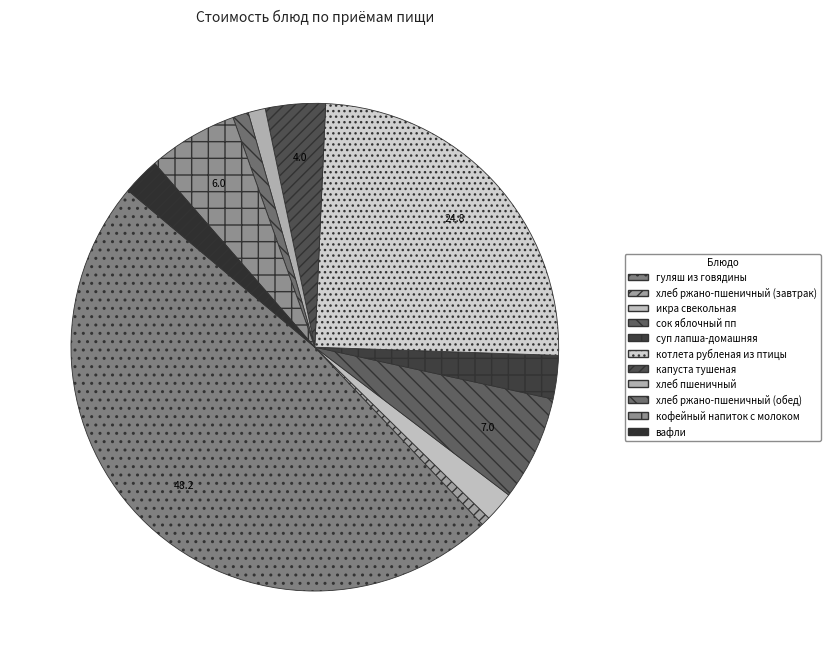

What is the ratio of the value at хлеб ржано-пшеничный (обед) to the value at икра свекольная?

0.5